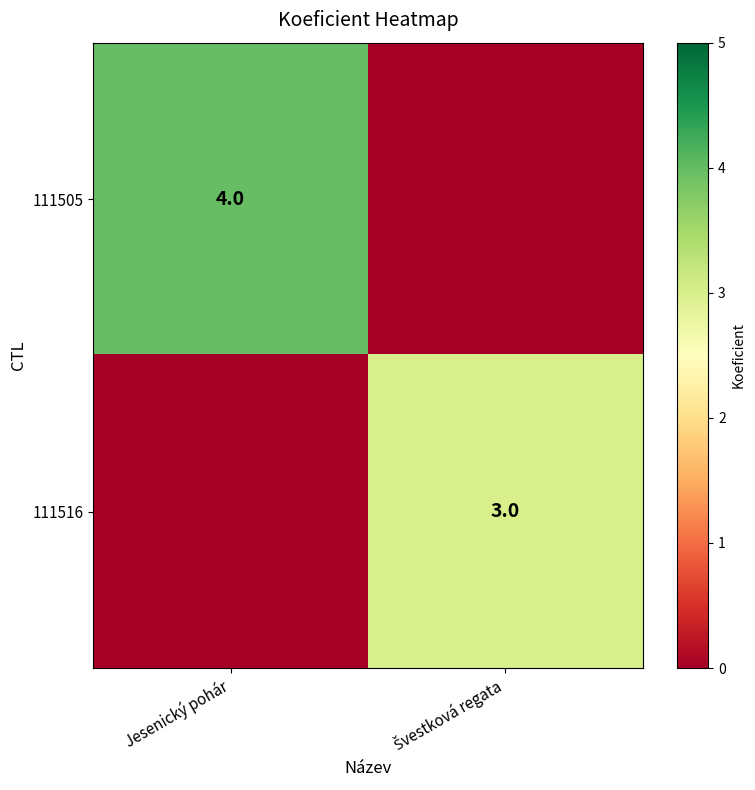

The value of 111505 at Jesenický pohár is 4. True or false?

True